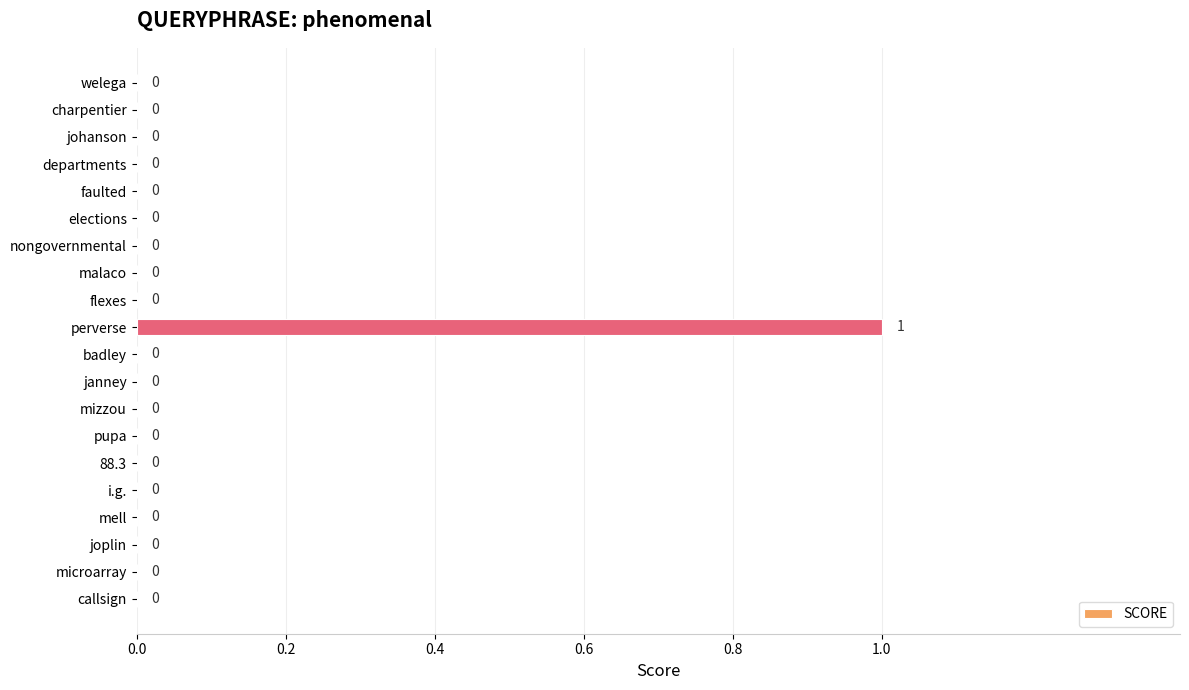

Count the values in the range 0 to 1.

20